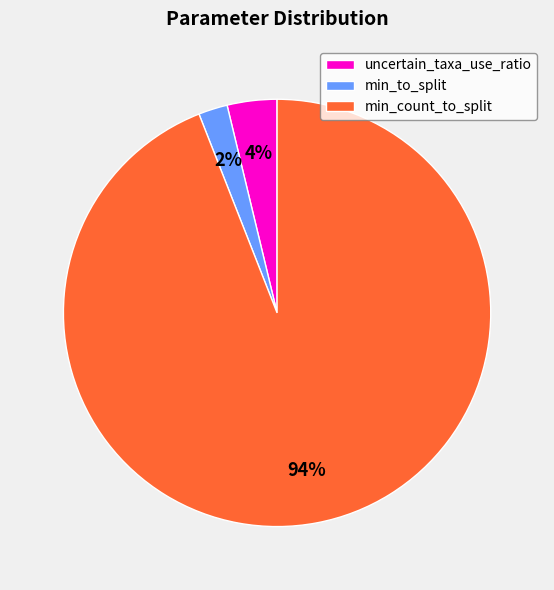

Does min_count_to_split account for over 50% of the chart?

Yes